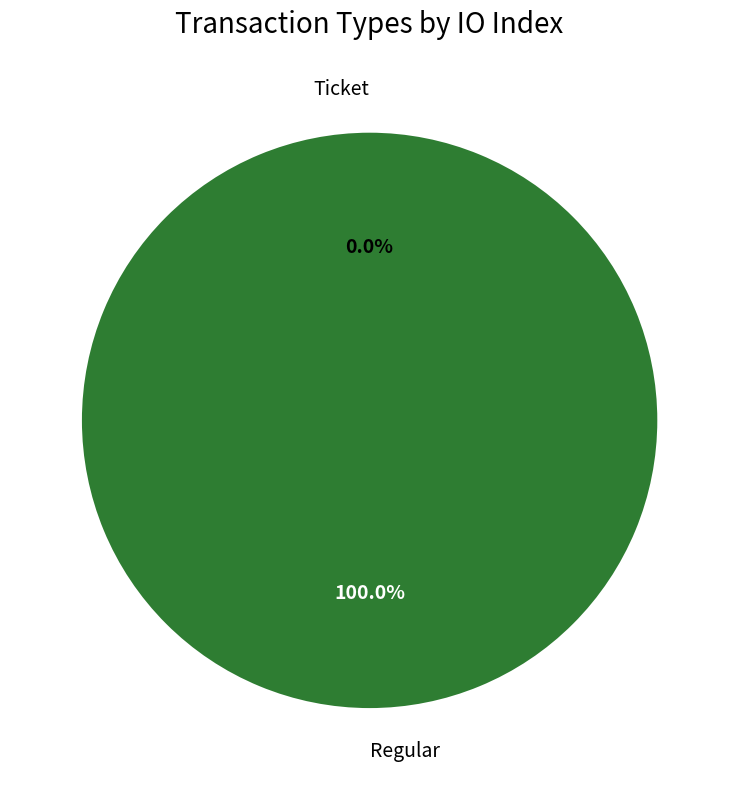

Which slice is the smallest?

Ticket